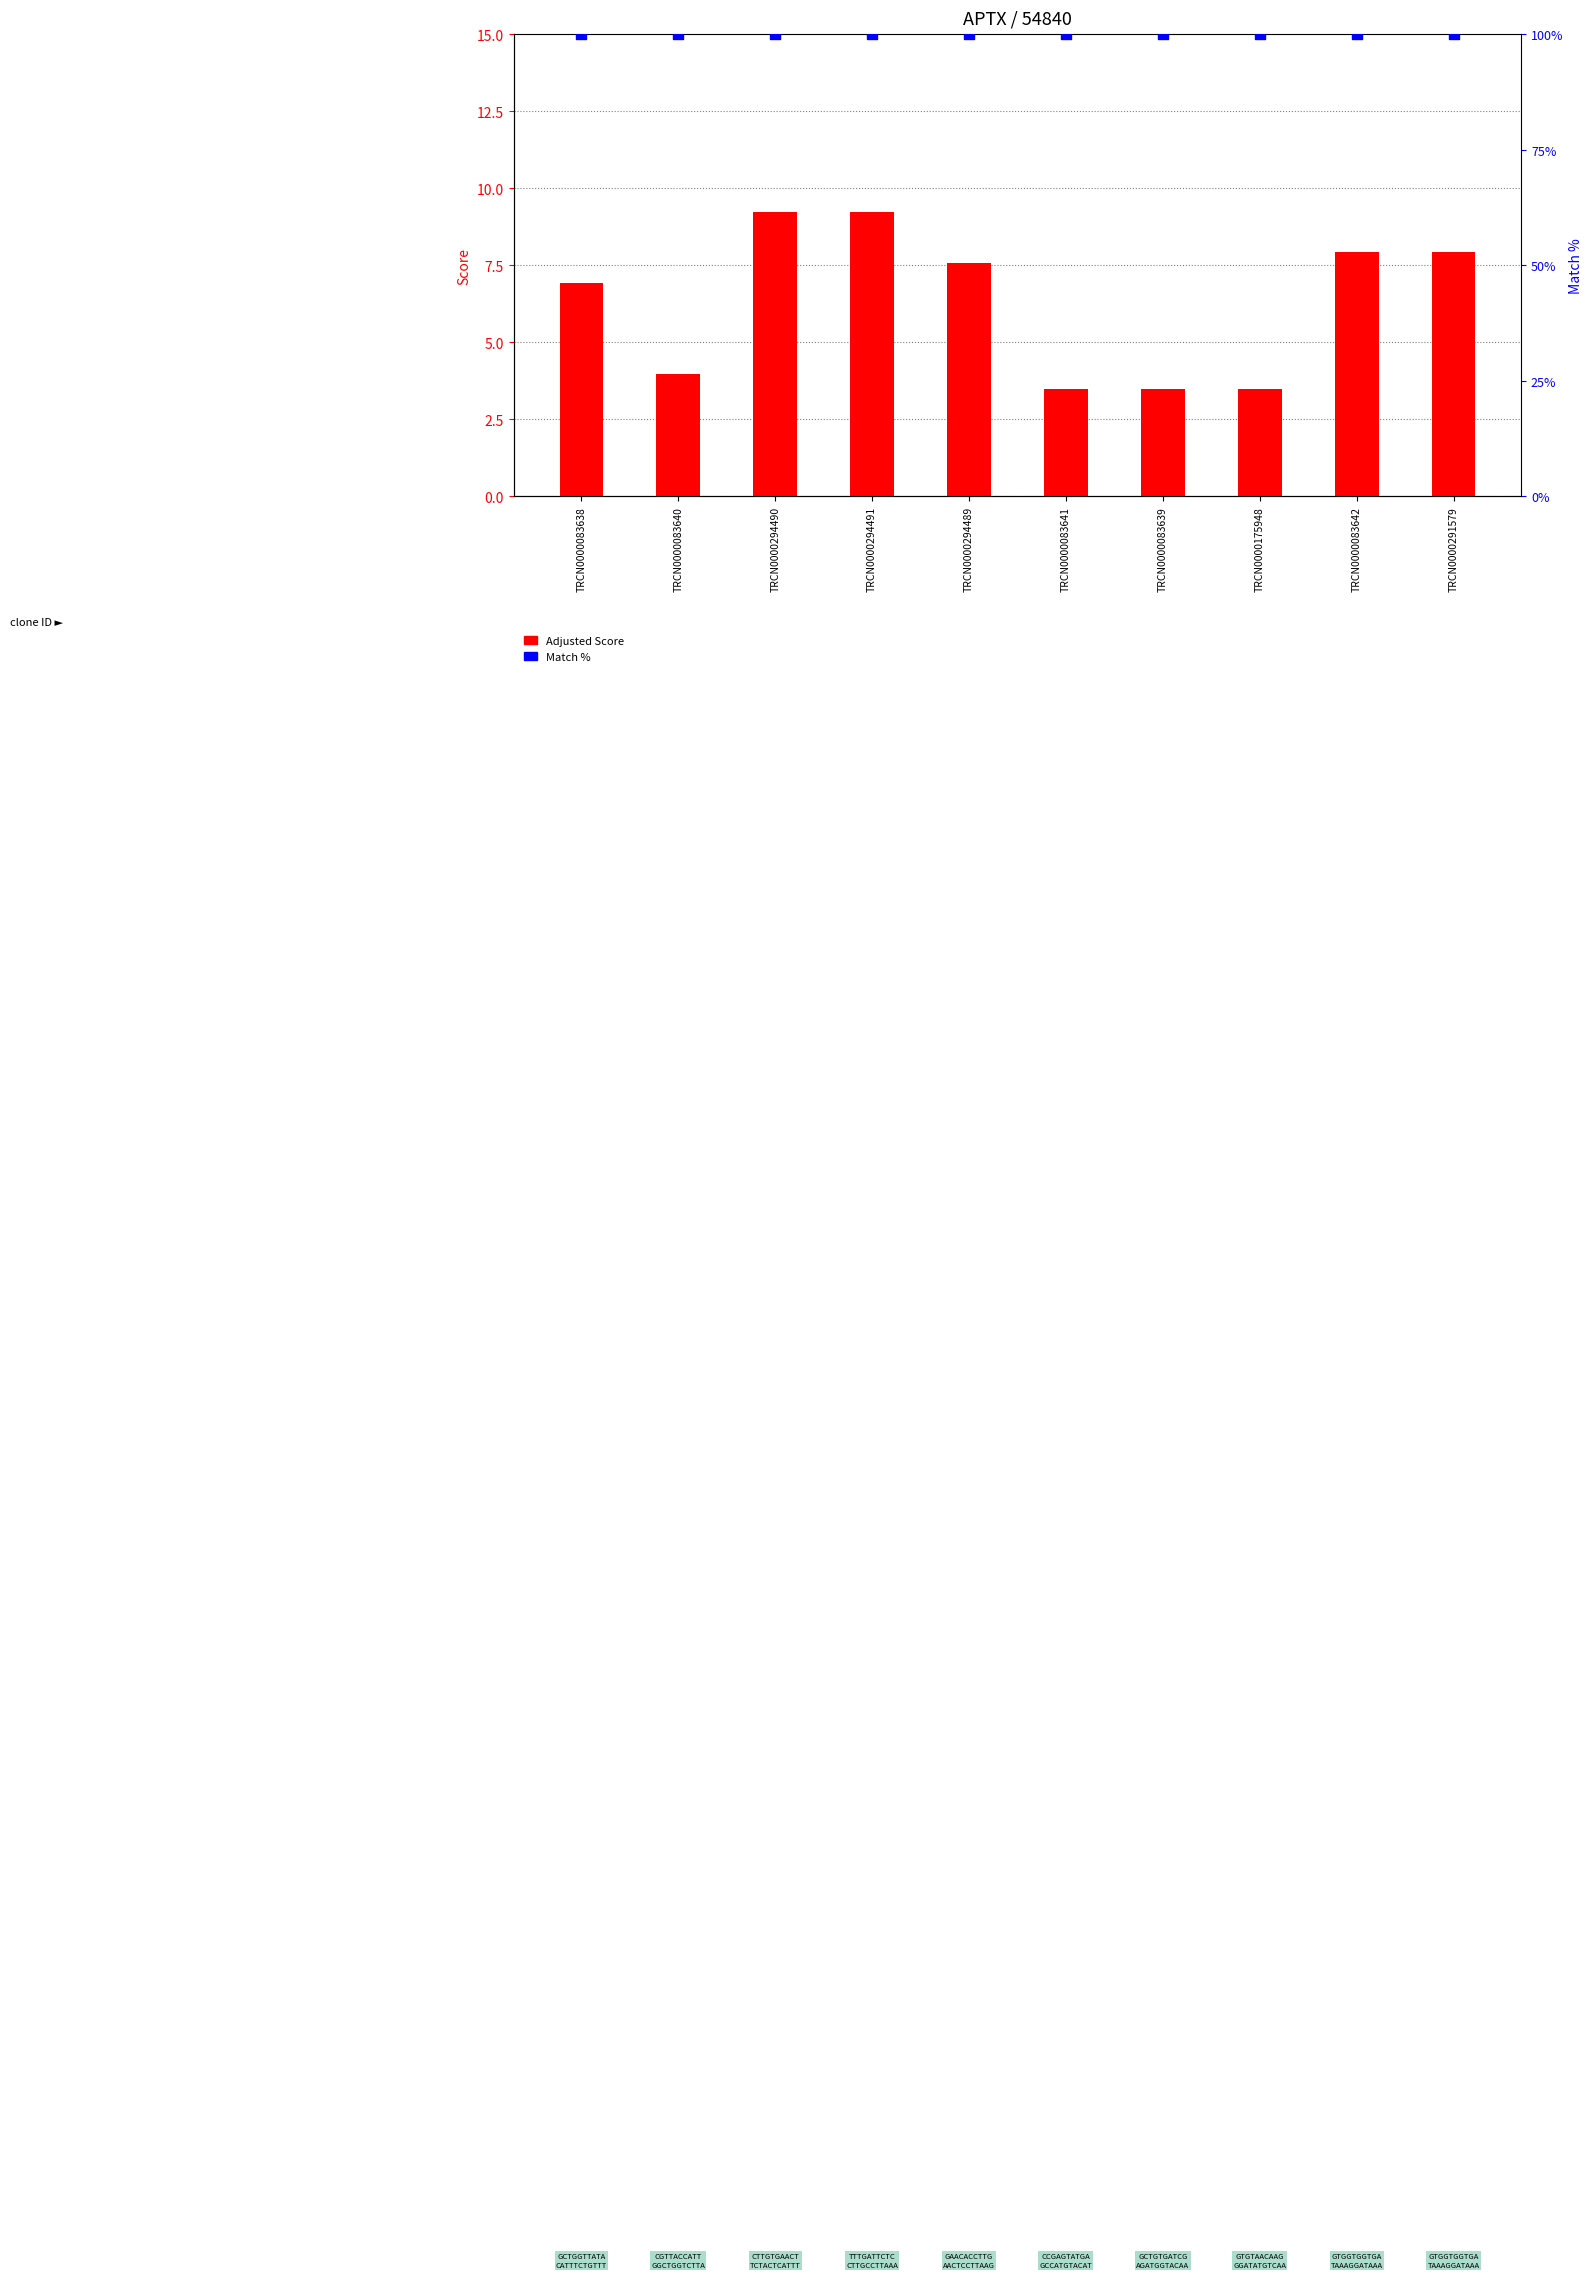

At which category is the sum across all series the highest?

TRCN0000294490